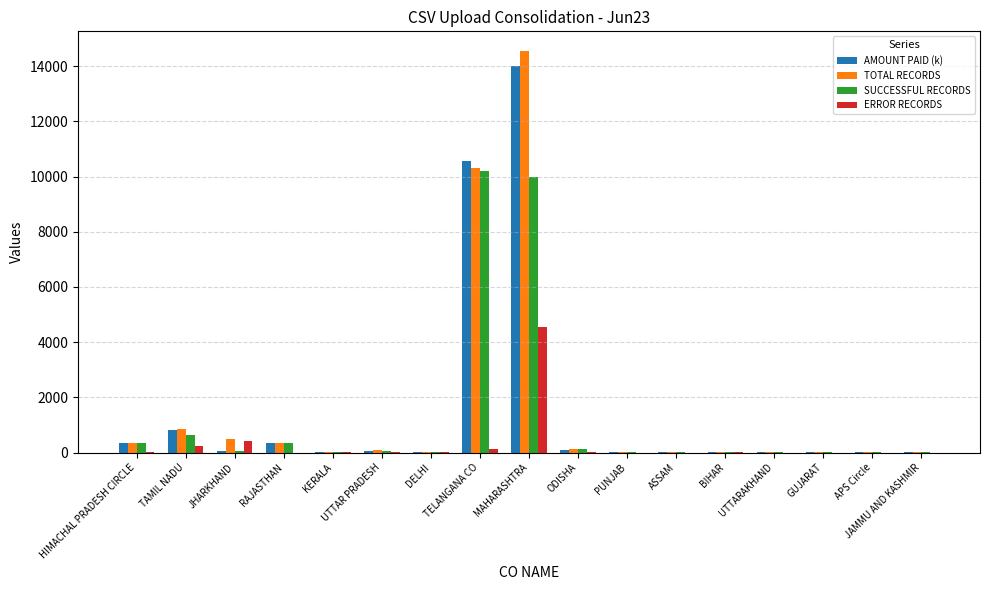

What is the sum of all SUCCESSFUL RECORDS values?

21744.0